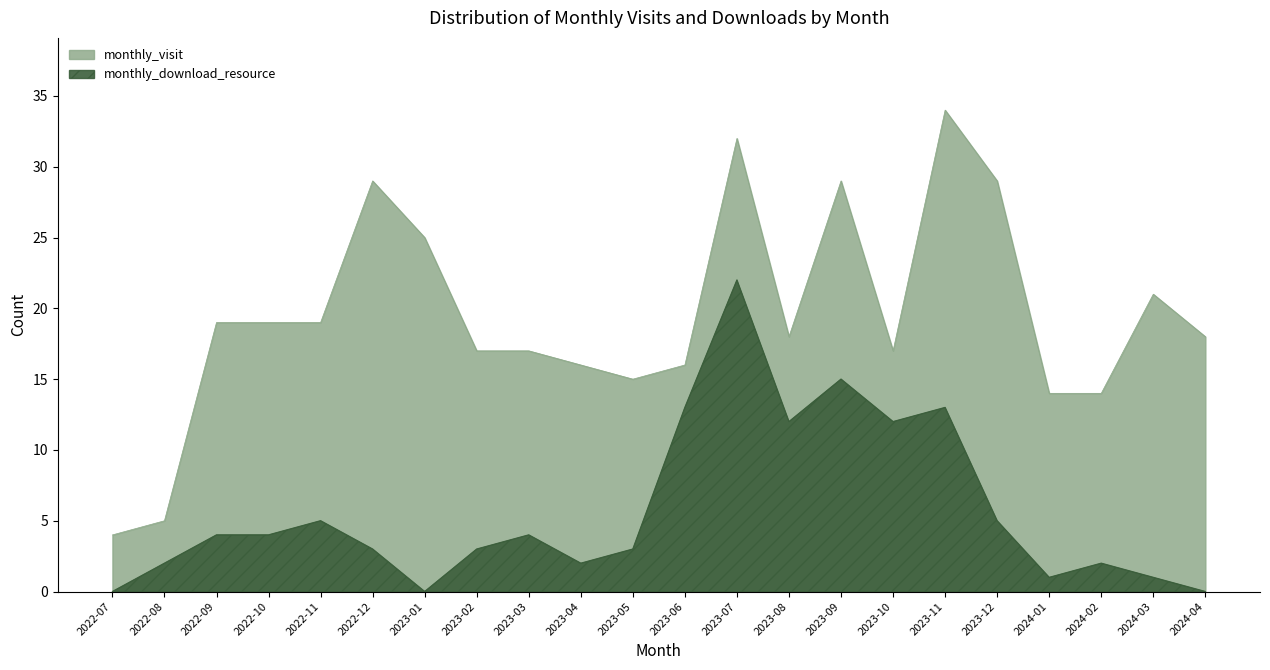

What is the average value of the monthly_visit series?

19